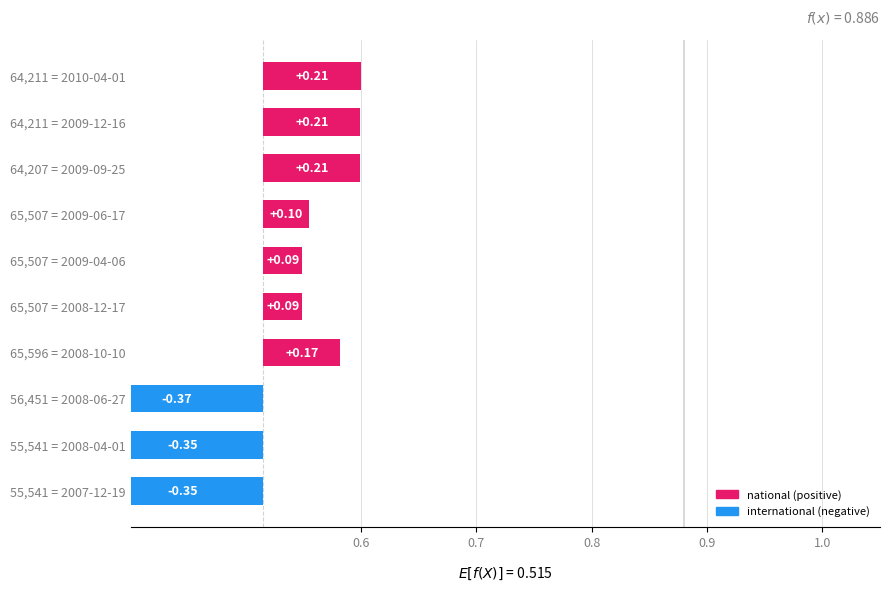

How many values are below zero?

3